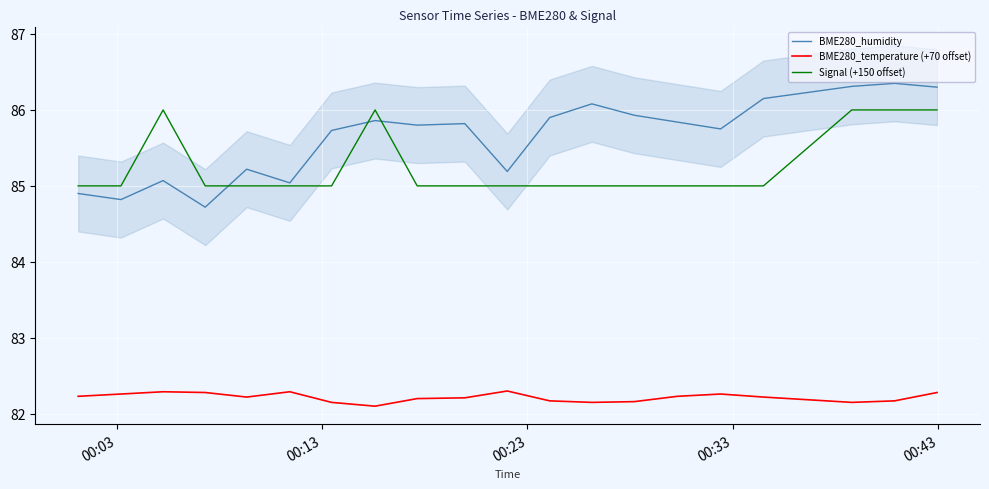

Which series has the largest total across all categories?

BME280_humidity